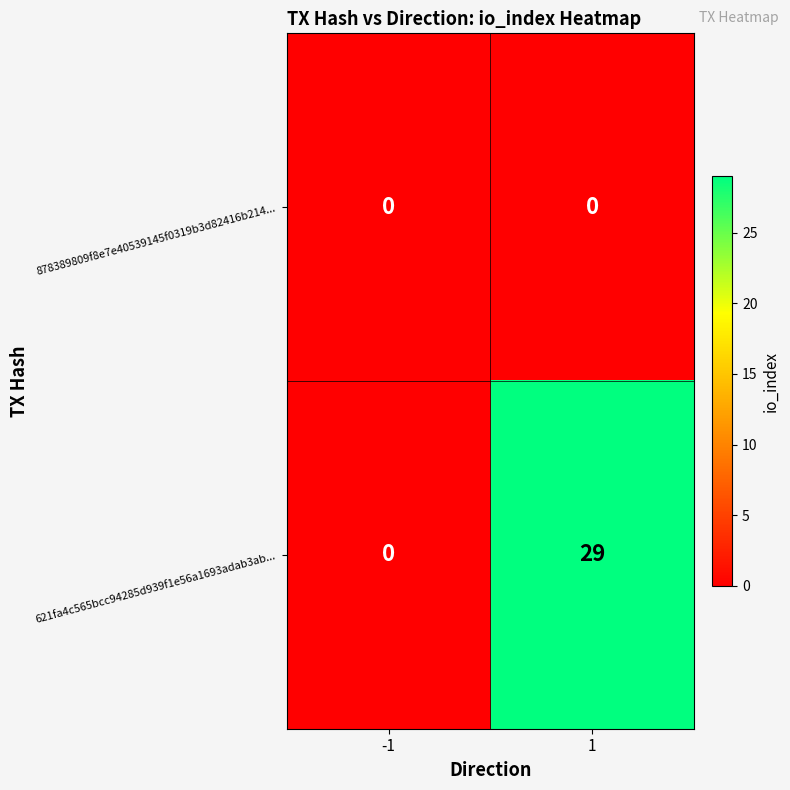

At how many categories does at least one series exceed 15?

1